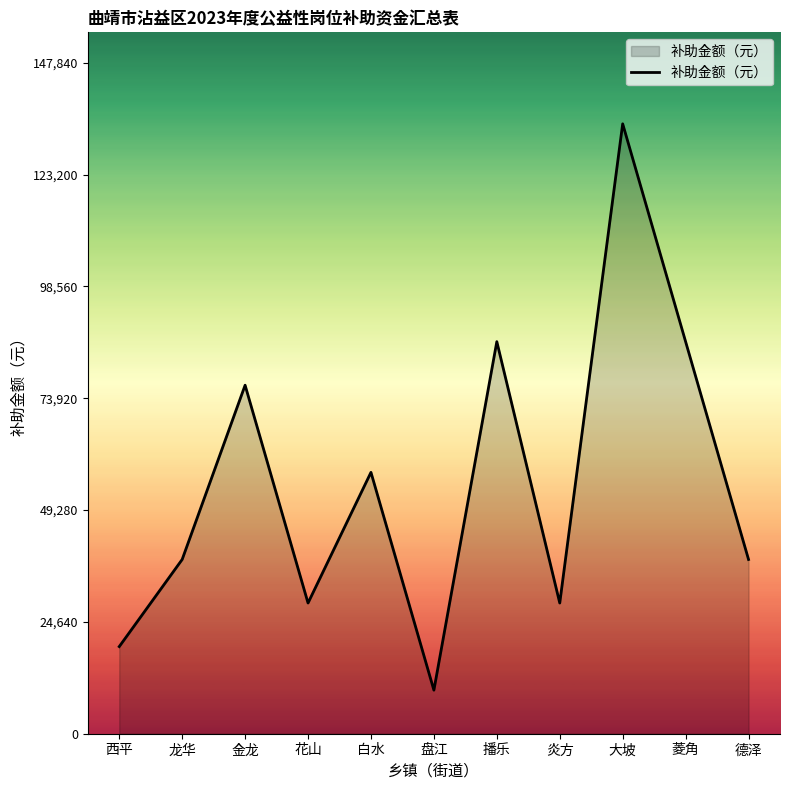

What is the difference between the values at 播乐 and 白水?

28800